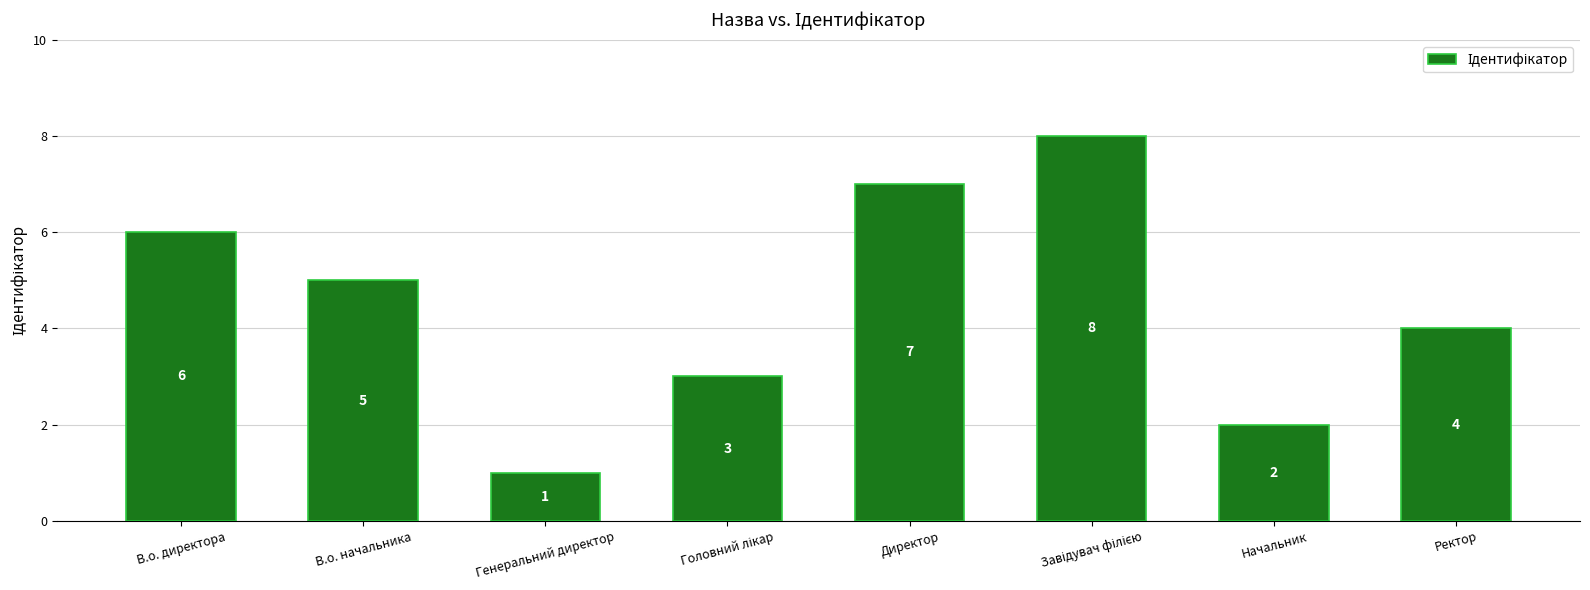

What is the label of the 3rd bar from the left?

Генеральний директор